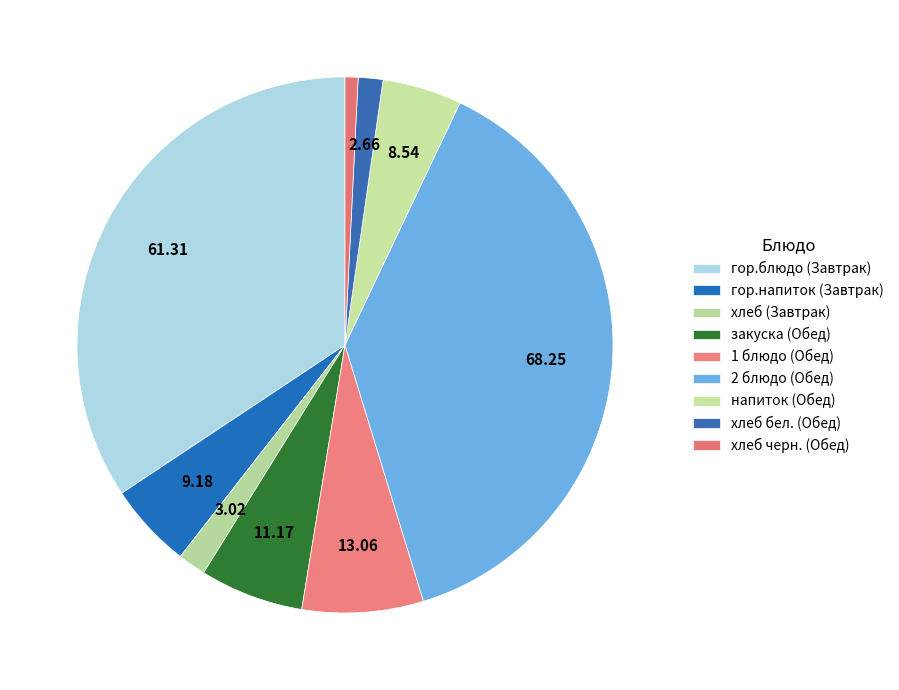

Is it true that гор.блюдо (Завтрак) is 22% of the pie?

False